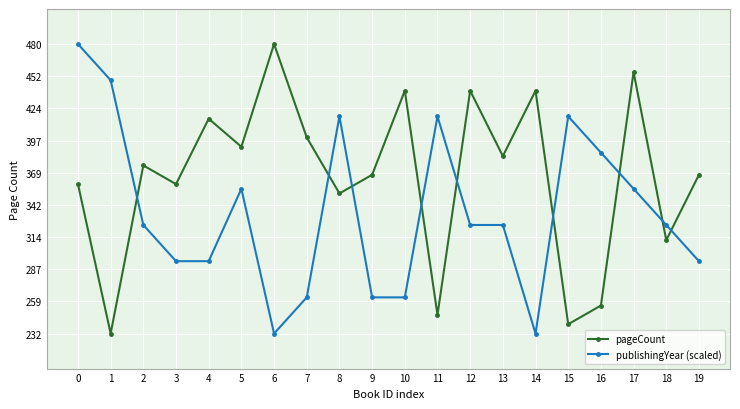

What is the sum of all publishingYear (scaled) values?

6717